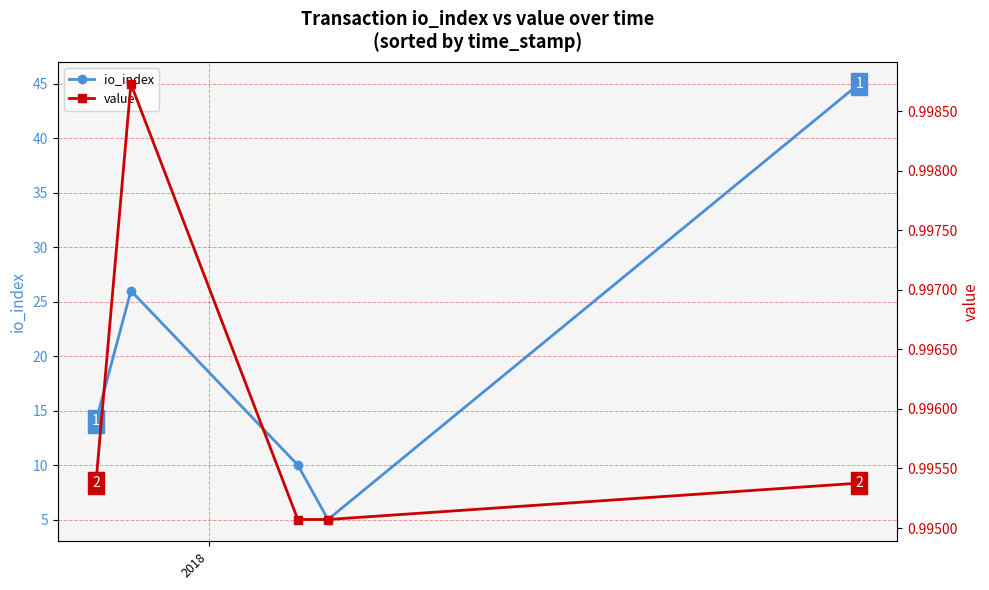

Is this an area chart (filled region under the line)?

No